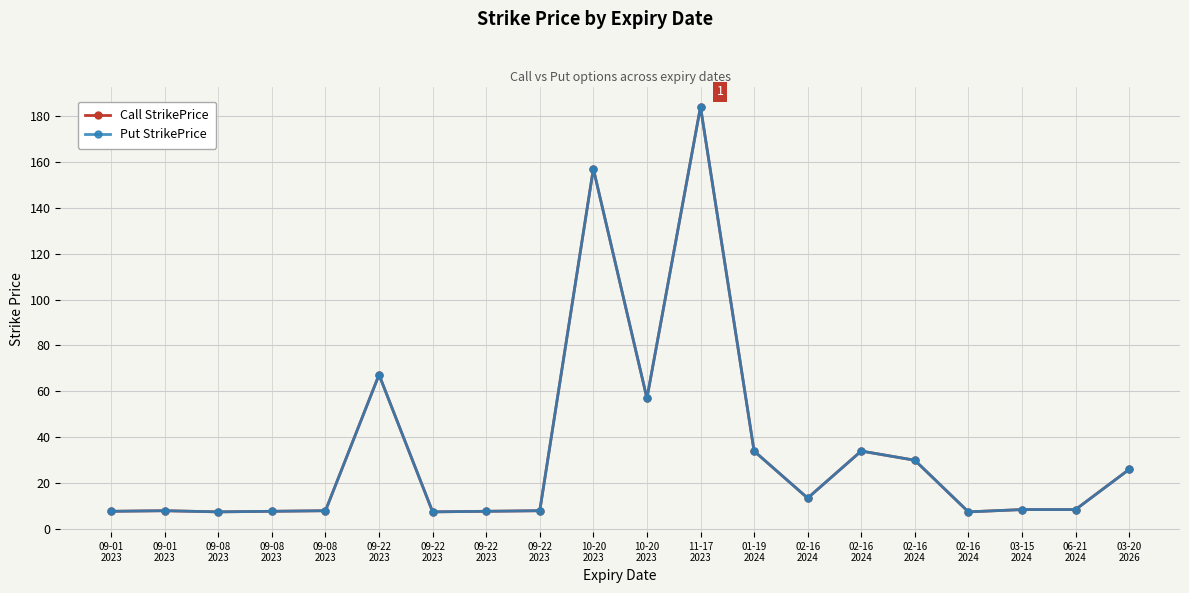

Reading left to right, list all the values displayed in this chart.

Call StrikePrice: 7.8	8.0	7.5	7.8	8.0	67.2	7.5	7.8	8.0	157.0	57.0	184.0	34.0	13.5	34.0	30.0	7.5	8.5	8.5	26.0
Put StrikePrice: 7.8	8.0	7.5	7.8	8.0	67.2	7.5	7.8	8.0	157.0	57.0	184.0	34.0	13.5	34.0	30.0	7.5	8.5	8.5	26.0